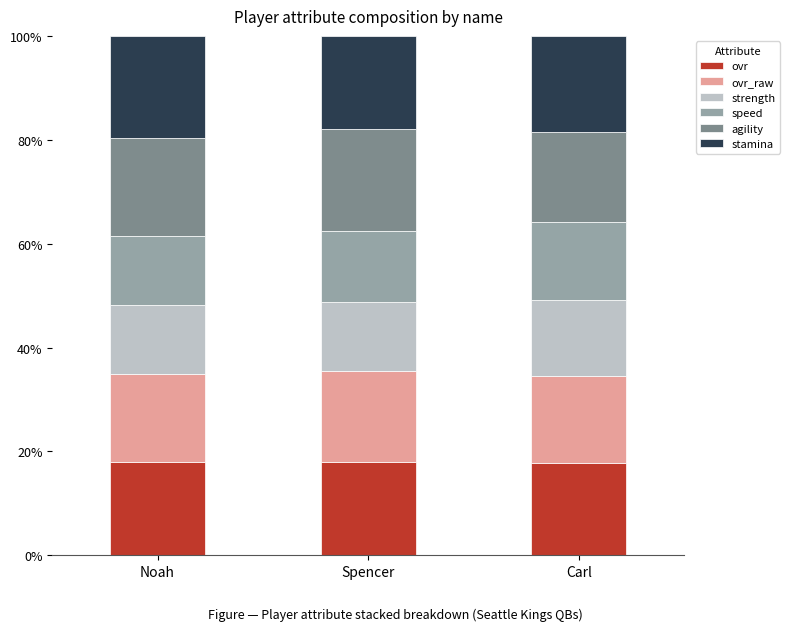

What is the sum of all ovr values?

53.8